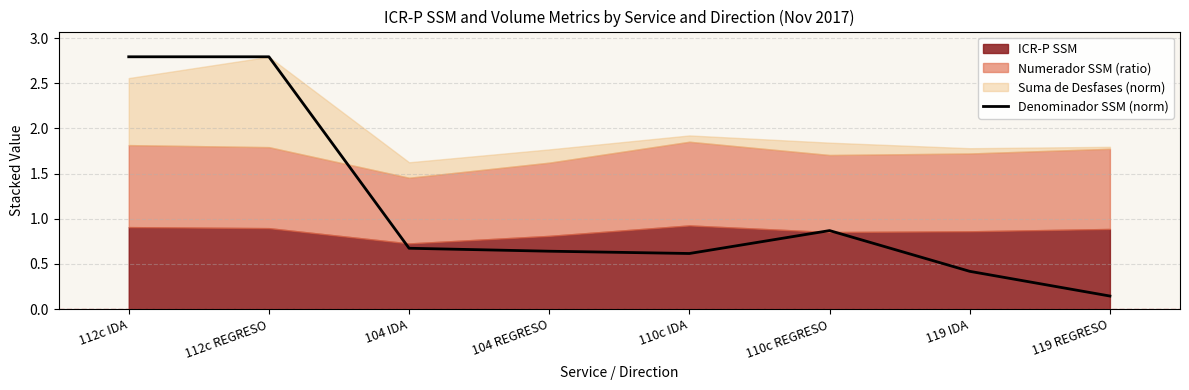

Which category has the lowest value in the Denominador SSM (norm) series?

119 REGRESO